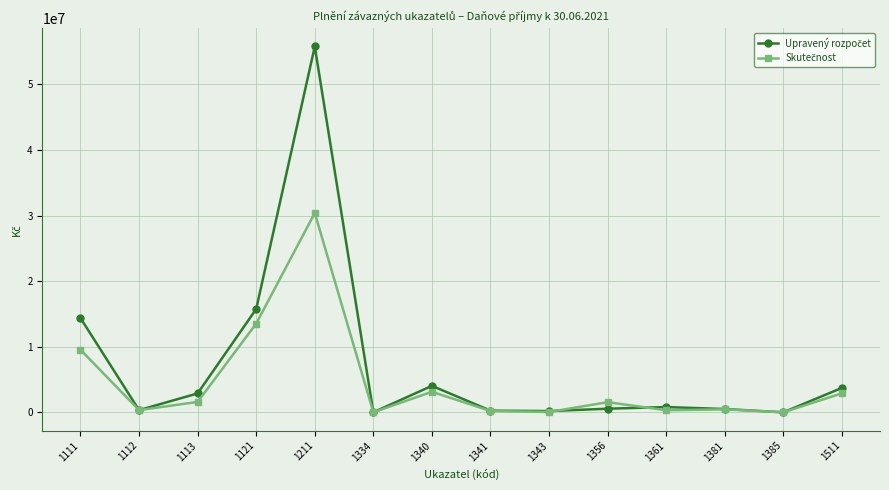

What is the greatest value displayed?

55794000.0